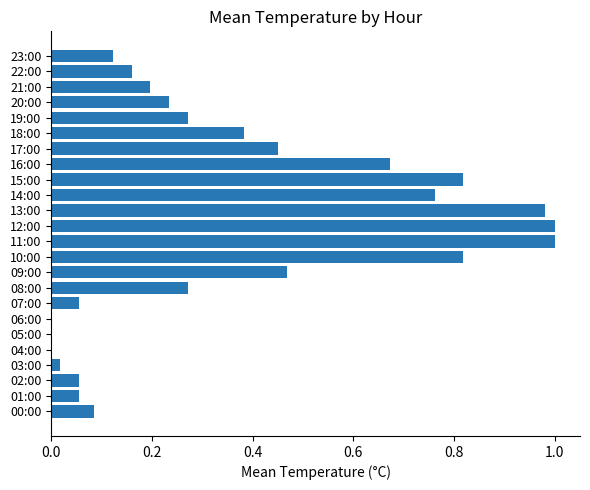

What is the sum of all values?

8.9